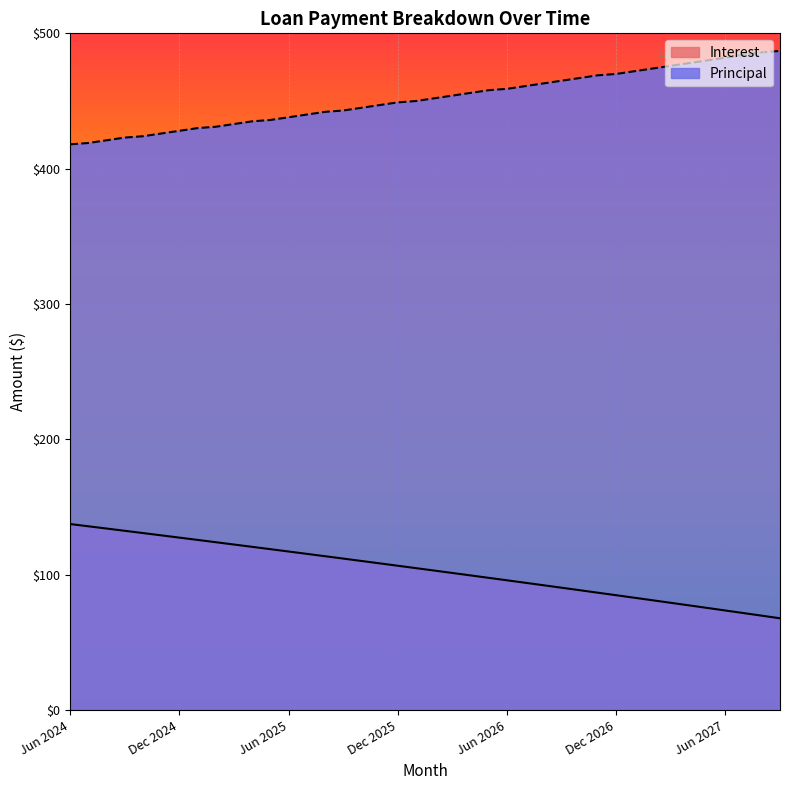

Reading left to right, list all the values displayed in this chart.

Interest: Jun 2024=137.5	Jul 2024=135.8	Aug 2024=134.2	Sep 2024=132.5	Oct 2024=130.8	Nov 2024=129.1	Dec 2024=127.5	Jan 2025=125.8	Feb 2025=124.1	Mar 2025=122.3	Apr 2025=120.6	May 2025=118.9	Jun 2025=117.2	Jul 2025=115.5	Aug 2025=113.7	Sep 2025=112.0	Oct 2025=110.2	Nov 2025=108.5	Dec 2025=106.7	Jan 2026=104.9	Feb 2026=103.1	Mar 2026=101.3	Apr 2026=99.5	May 2026=97.7	Jun 2026=95.9	Jul 2026=94.1	Aug 2026=92.3	Sep 2026=90.4	Oct 2026=88.6	Nov 2026=86.8	Dec 2026=84.9	Jan 2027=83.0	Feb 2027=81.2	Mar 2027=79.3	Apr 2027=77.4	May 2027=75.5	Jun 2027=73.6	Jul 2027=71.7	Aug 2027=69.8	Sep 2027=67.9
Principal: Jun 2024=418.0	Jul 2024=419.0	Aug 2024=421.0	Sep 2024=423.0	Oct 2024=424.0	Nov 2024=426.0	Dec 2024=428.0	Jan 2025=430.0	Feb 2025=431.0	Mar 2025=433.0	Apr 2025=435.0	May 2025=436.0	Jun 2025=438.0	Jul 2025=440.0	Aug 2025=442.0	Sep 2025=443.0	Oct 2025=445.0	Nov 2025=447.0	Dec 2025=449.0	Jan 2026=450.0	Feb 2026=452.0	Mar 2026=454.0	Apr 2026=456.0	May 2026=458.0	Jun 2026=459.0	Jul 2026=461.0	Aug 2026=463.0	Sep 2026=465.0	Oct 2026=467.0	Nov 2026=469.0	Dec 2026=470.0	Jan 2027=472.0	Feb 2027=474.0	Mar 2027=476.0	Apr 2027=478.0	May 2027=480.0	Jun 2027=482.0	Jul 2027=484.0	Aug 2027=486.0	Sep 2027=487.0